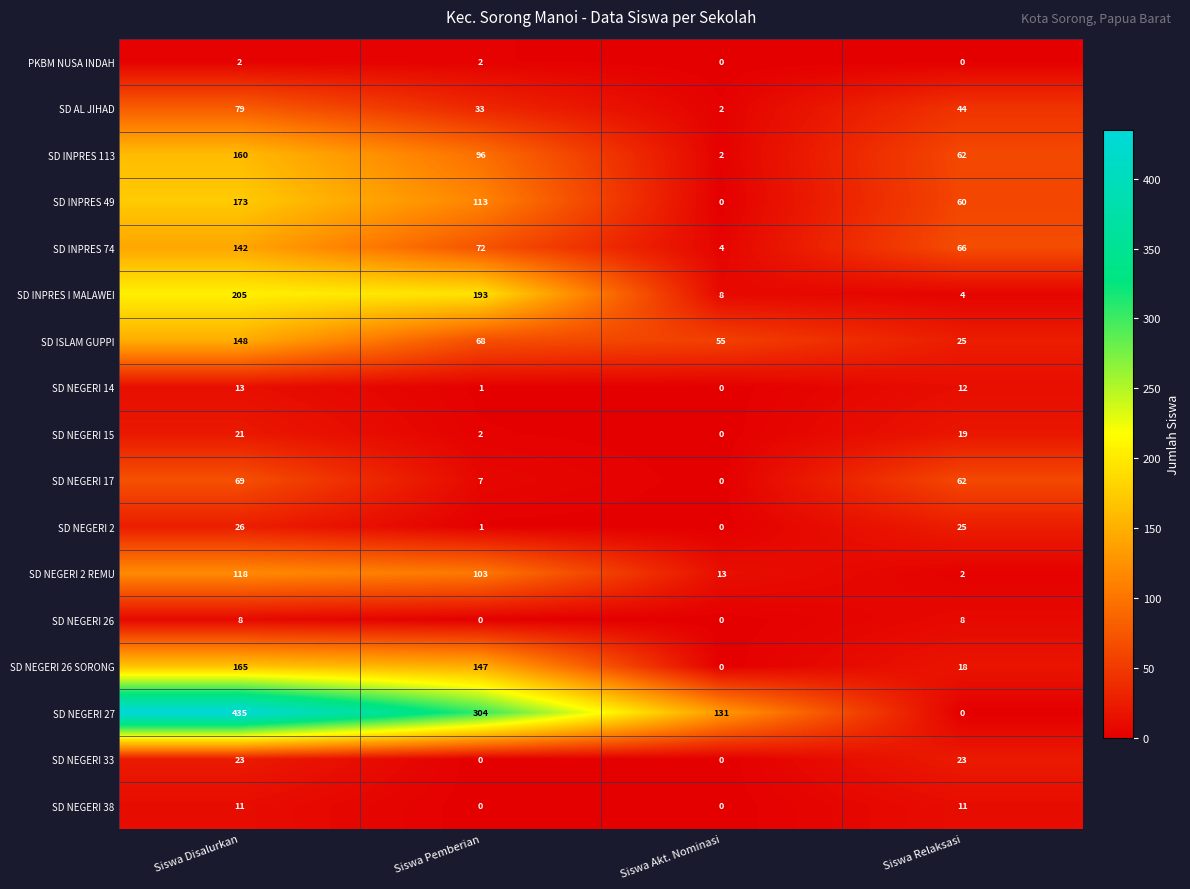

What is the total value across all series at Siswa Pemberian?

1142